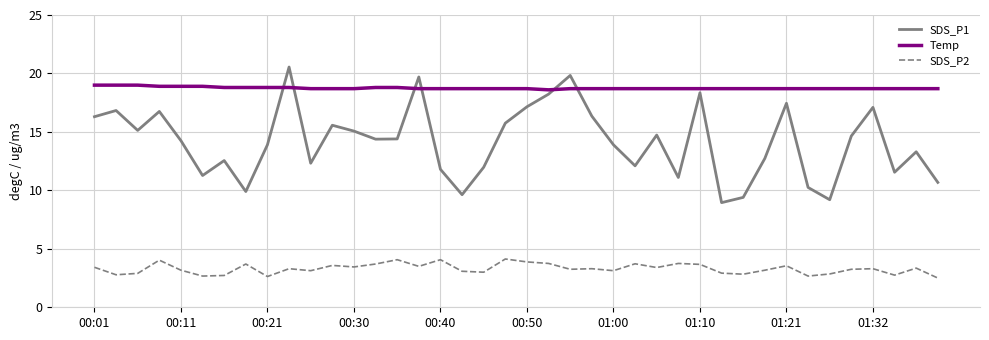

Which series has the widest spread of values?

SDS_P1